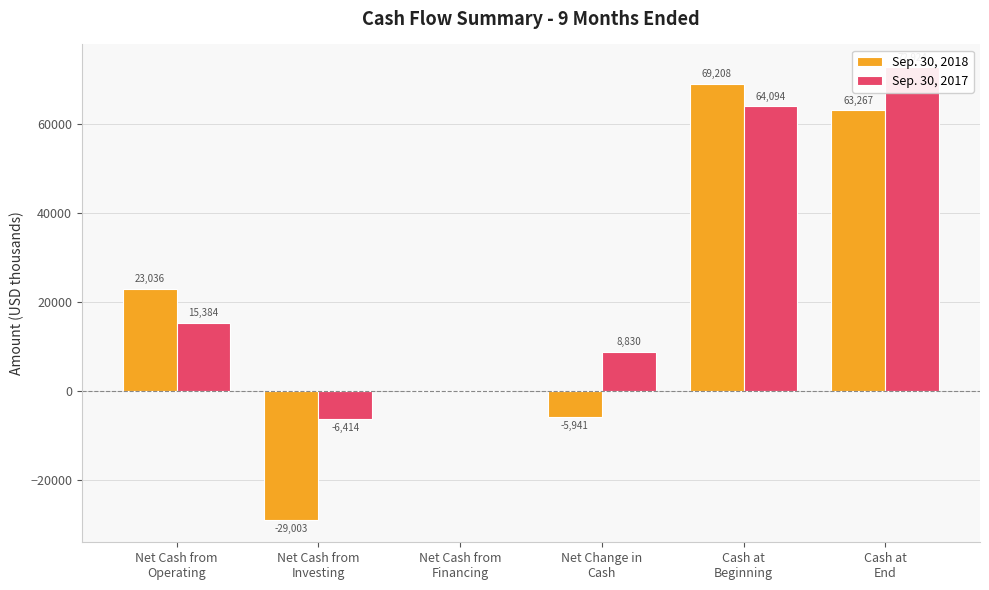

How many data points does each series have?

6